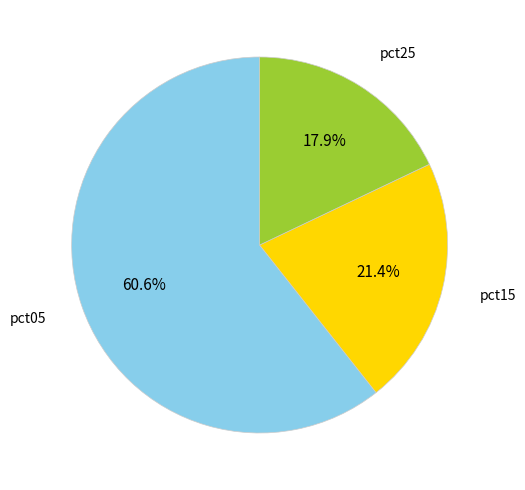

Does any single category account for the majority?

Yes